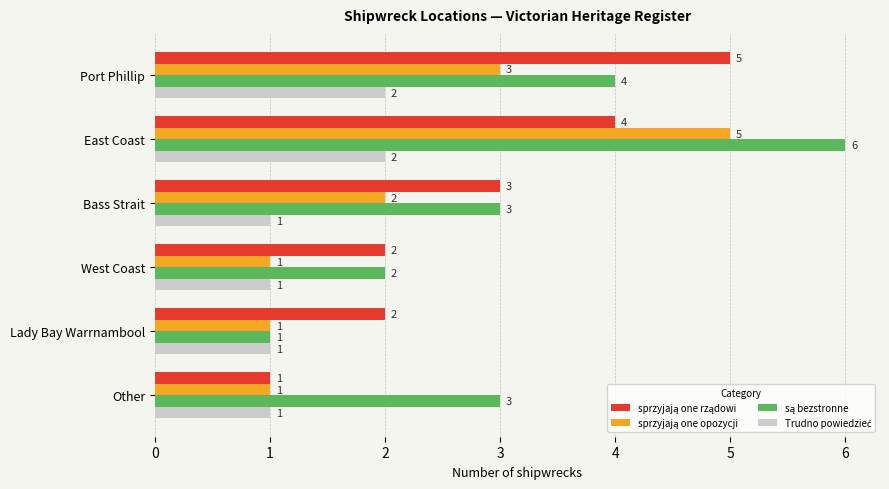

What is the total value across all series at Port Phillip?

14